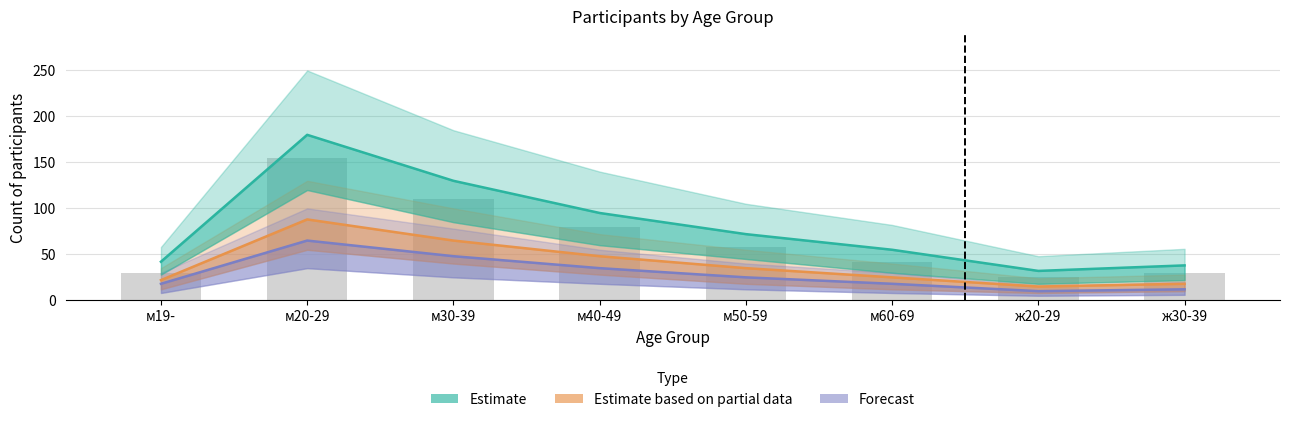

Which series has the widest spread of values?

Estimate